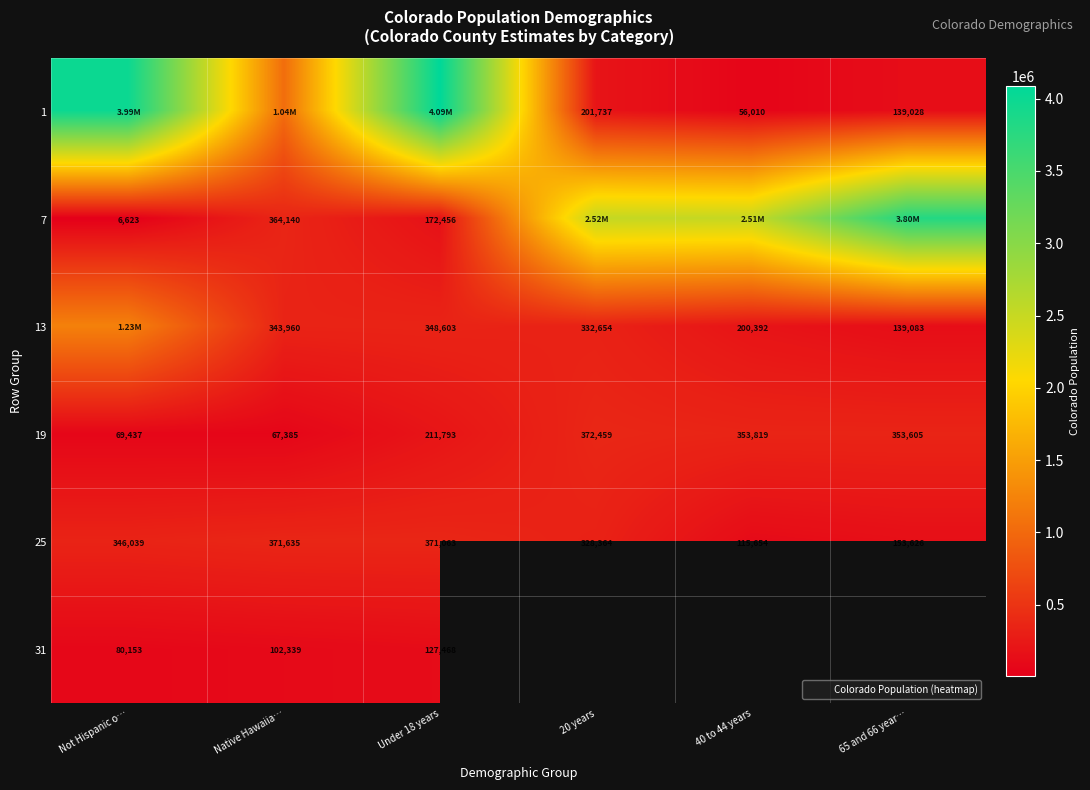

True or false: 19 has a value of 612679.9 at 65 and 66 year….

False